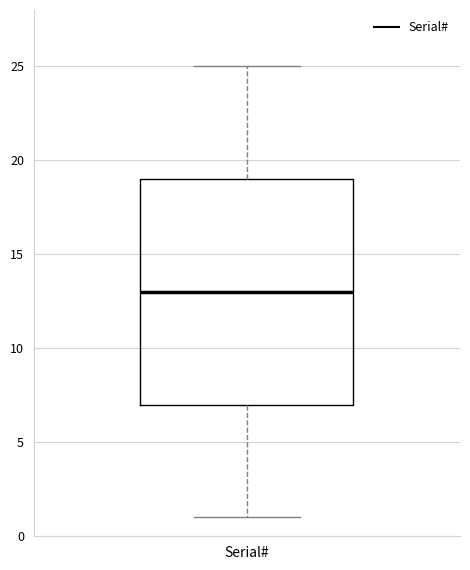

Where does the lower whisker of the box for Serial# end on the y-axis? The values are not printed on the chart, so give them approximately, as read against the axis.

1